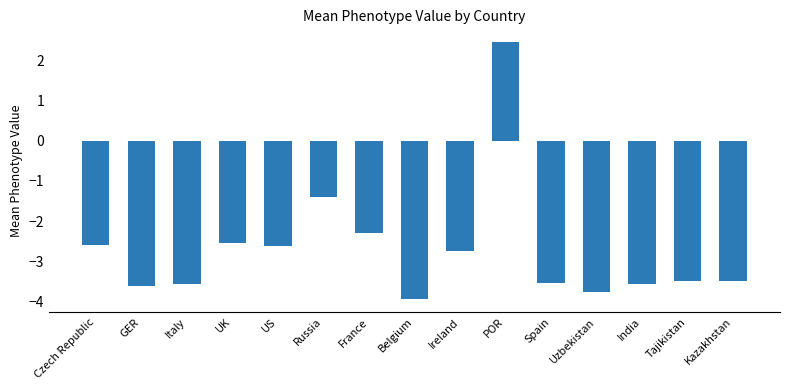

What is the change in value from France to Ireland?

-0.5